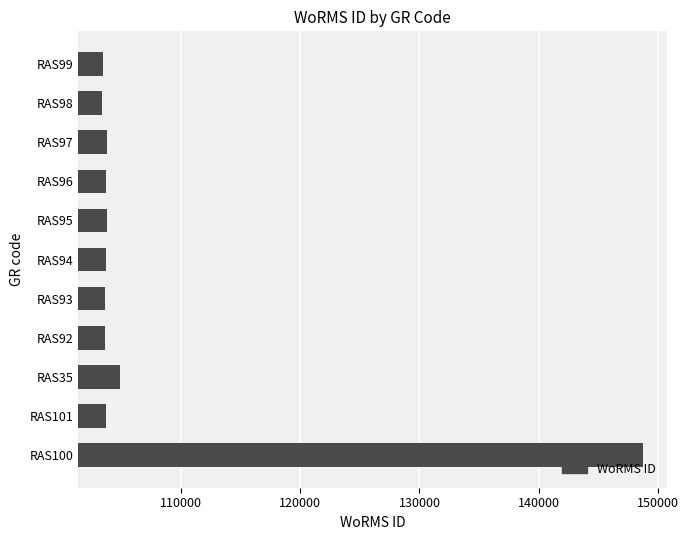

How many bars are there in total?

11